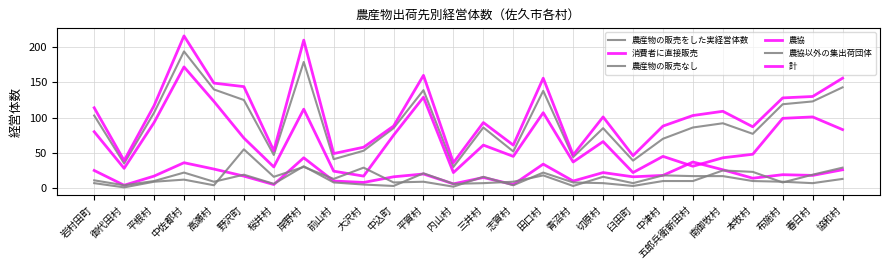

How many lines are shown in the chart?

6